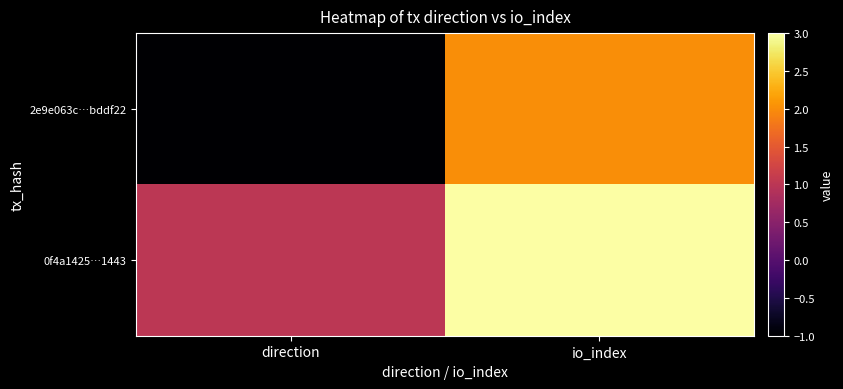

At direction, list the series in order from largest to smallest.

0f4a1425…1443, 2e9e063c…bddf22